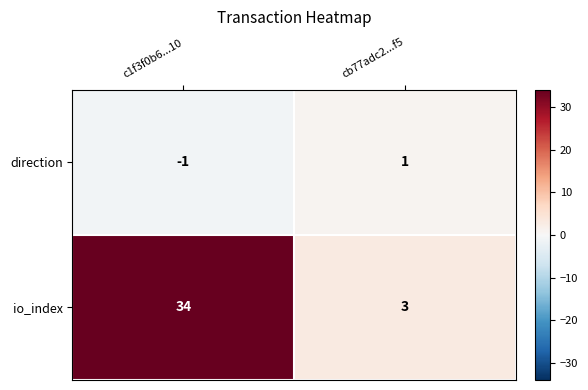

Which category has the highest value across all series?

c1f3f0b6...10